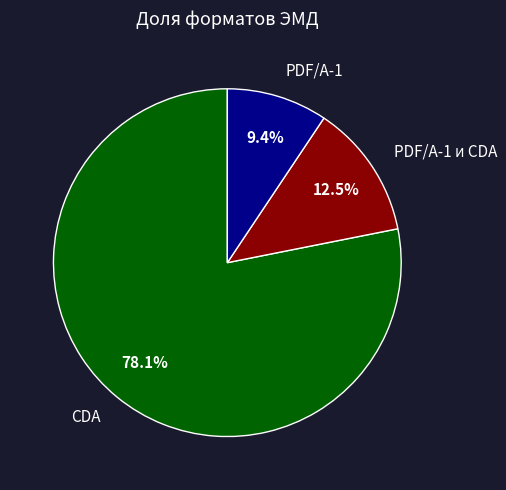

What is the smallest slice in the pie chart?

PDF/A-1